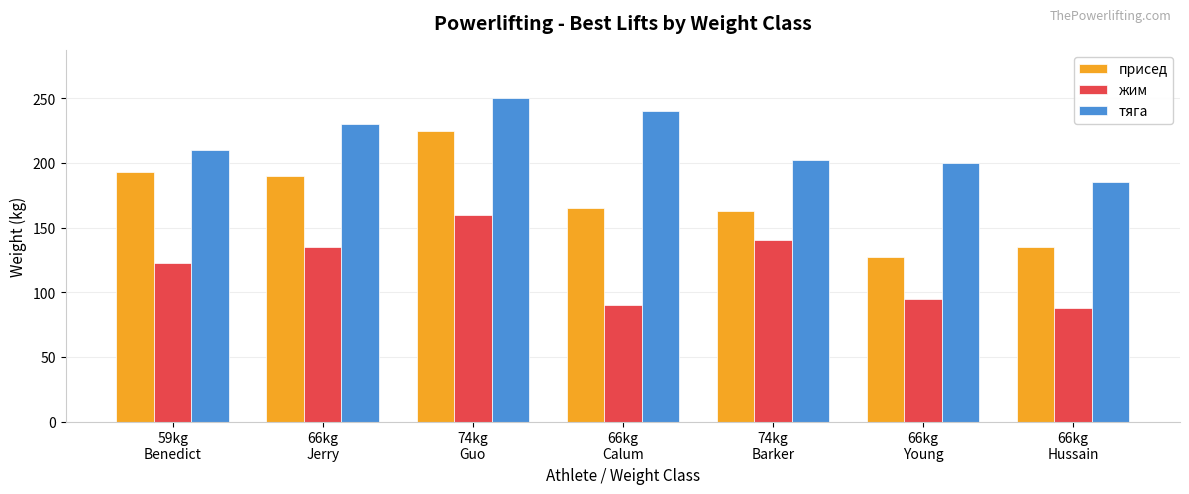

Which series has the widest spread of values?

присед